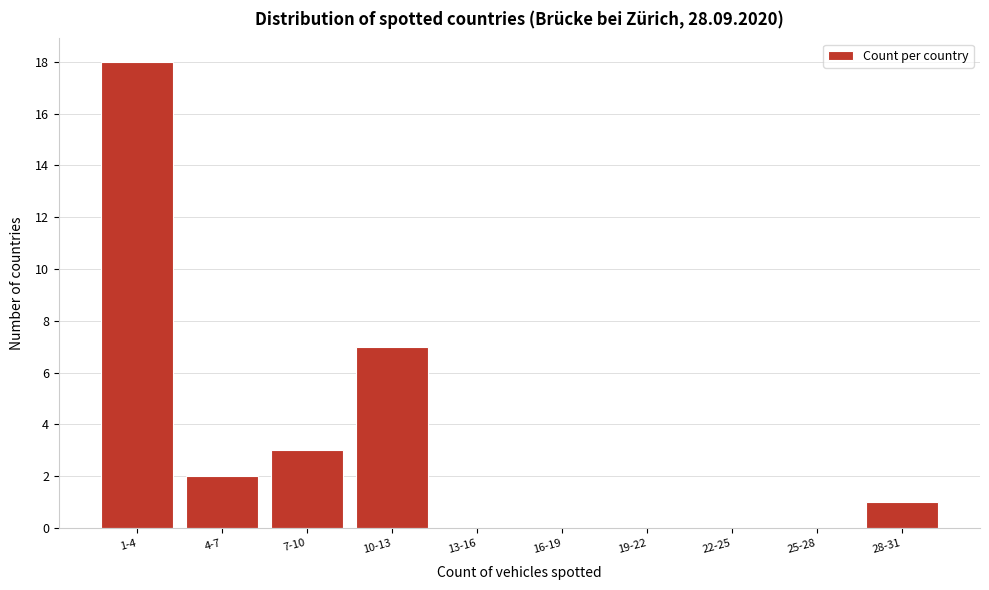

Reading left to right, list all the values displayed in this chart.

1-4=18	4-7=2	7-10=3	10-13=7	13-16=0	16-19=0	19-22=0	22-25=0	25-28=0	28-31=1